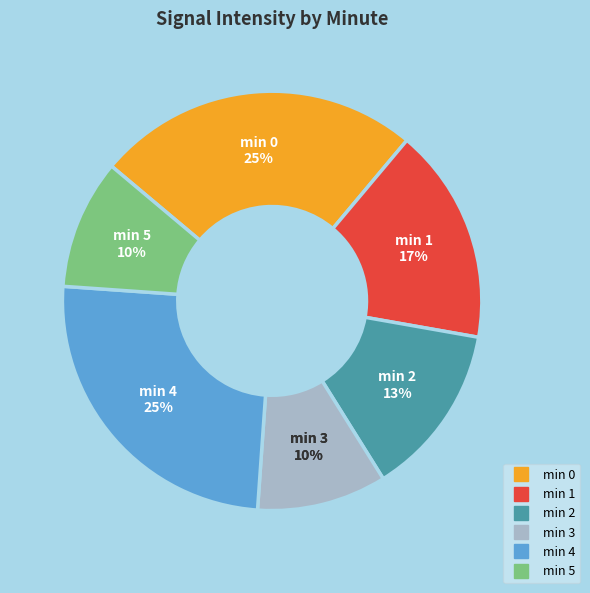

Count the number of slices in the pie.

6